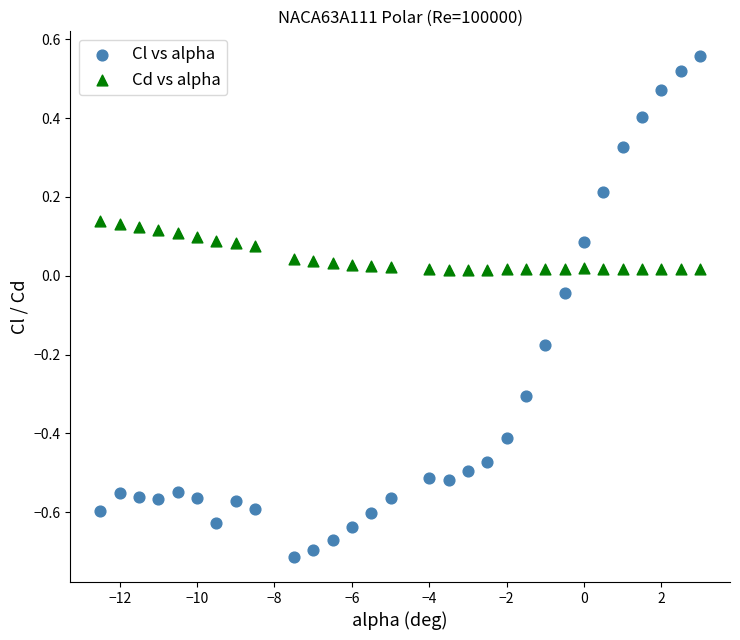

Which series contains the highest Y value?

Cl vs alpha